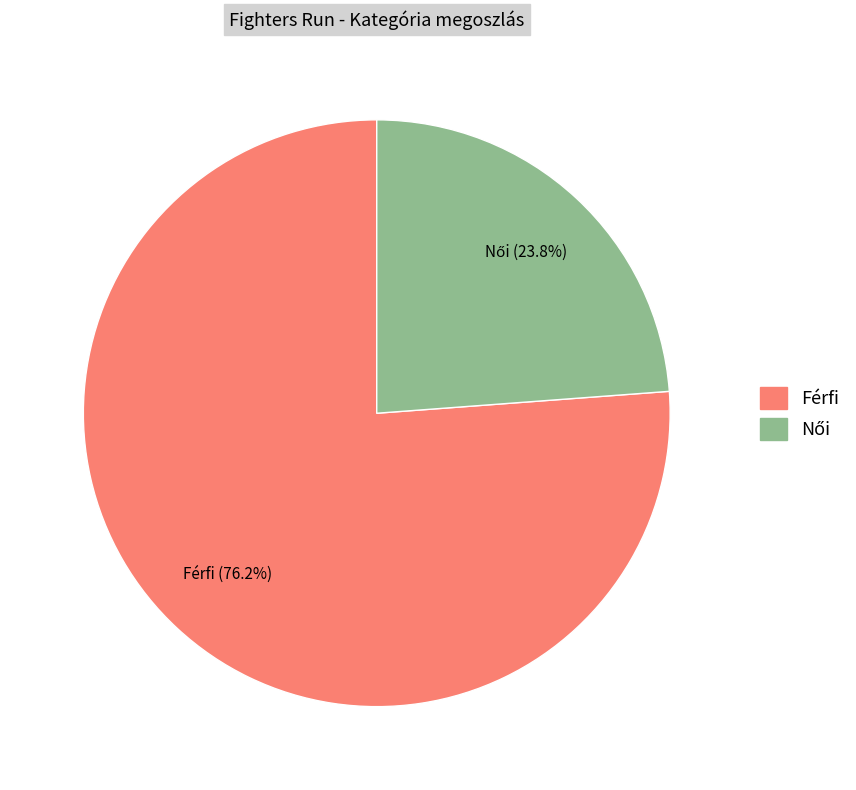

To the nearest percent, what is the difference between the largest and smallest slice percentages?

52%